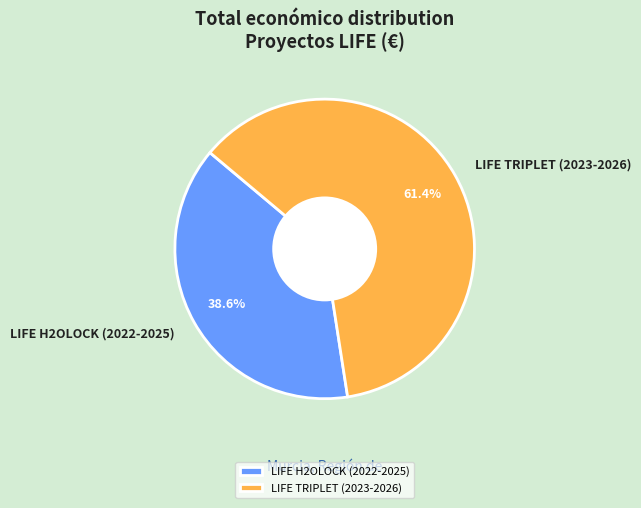

How much of the chart is everything except LIFE H2OLOCK (2022-2025)?

61.4%